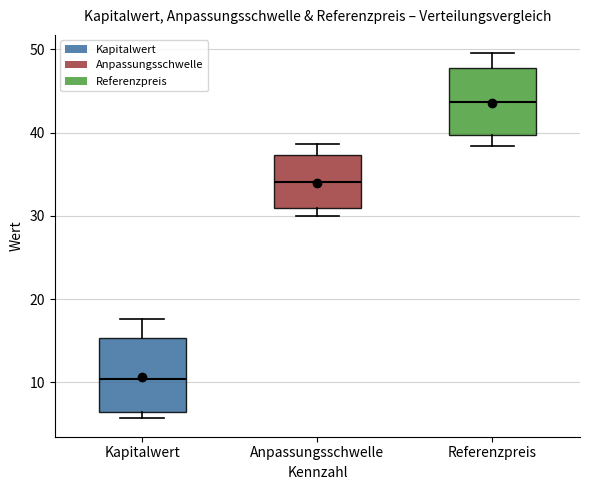

Which box has the highest median line?

Referenzpreis